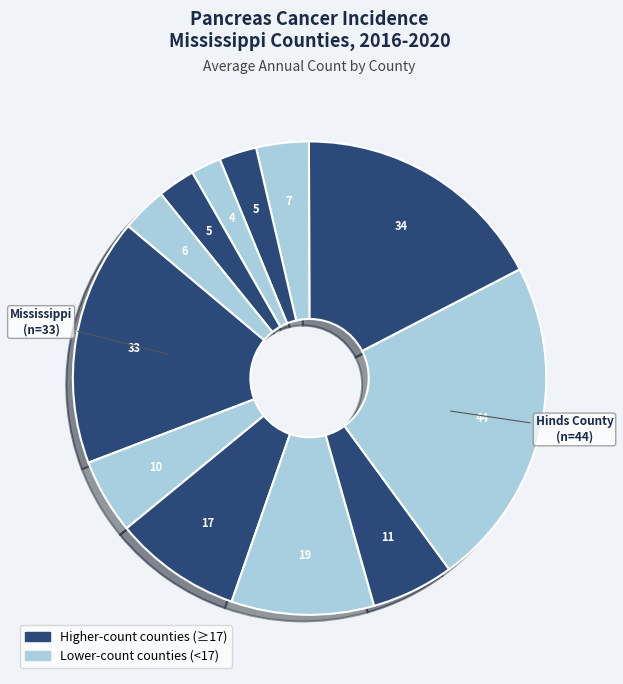

Count the number of slices in the pie.

12